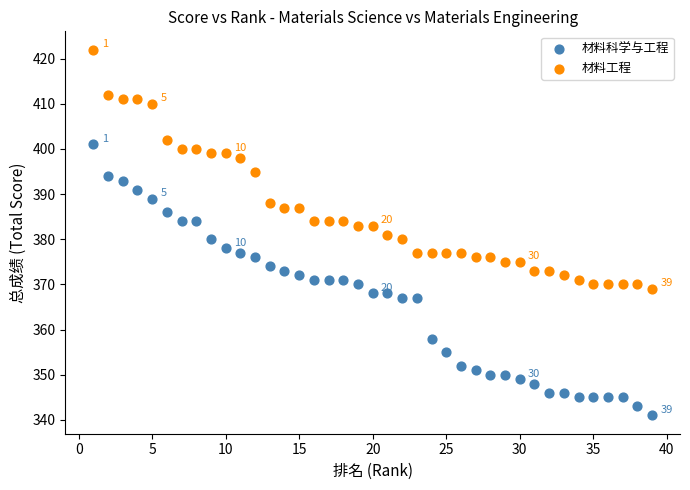

Across all data points, what is the range of X values (max minus min)?

38